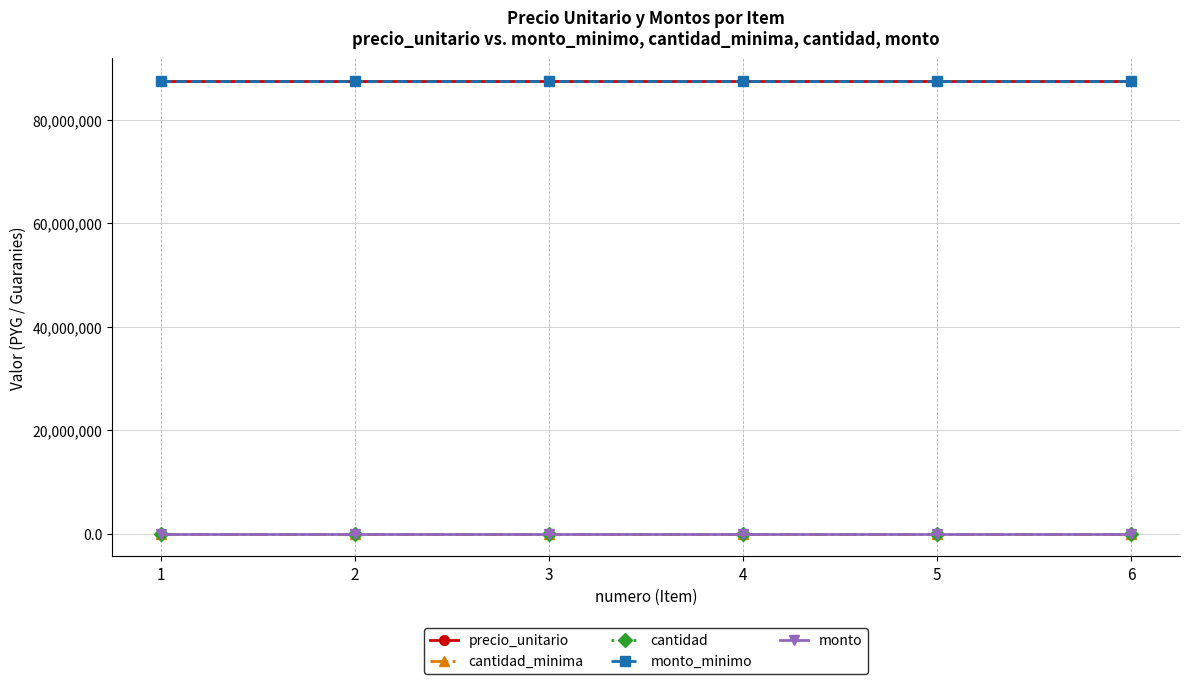

True or false: precio_unitario has a value of 156644545 at 2.

False